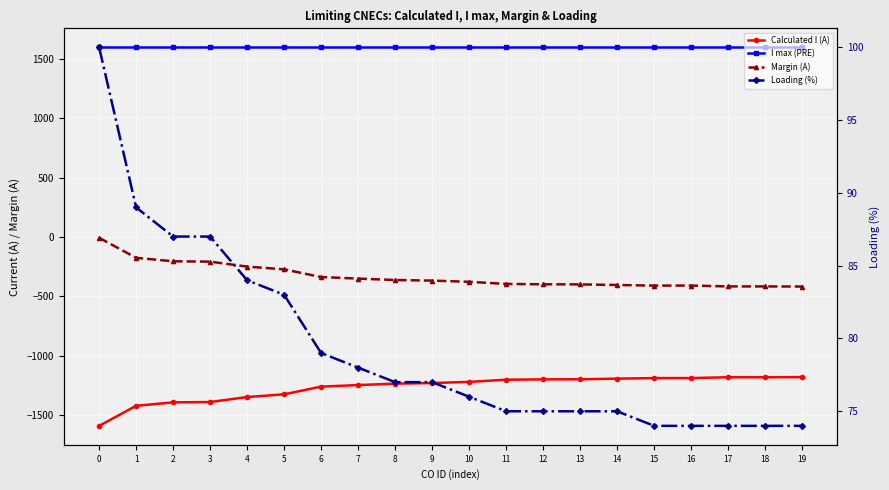

What is the total value across all series at 3?

87